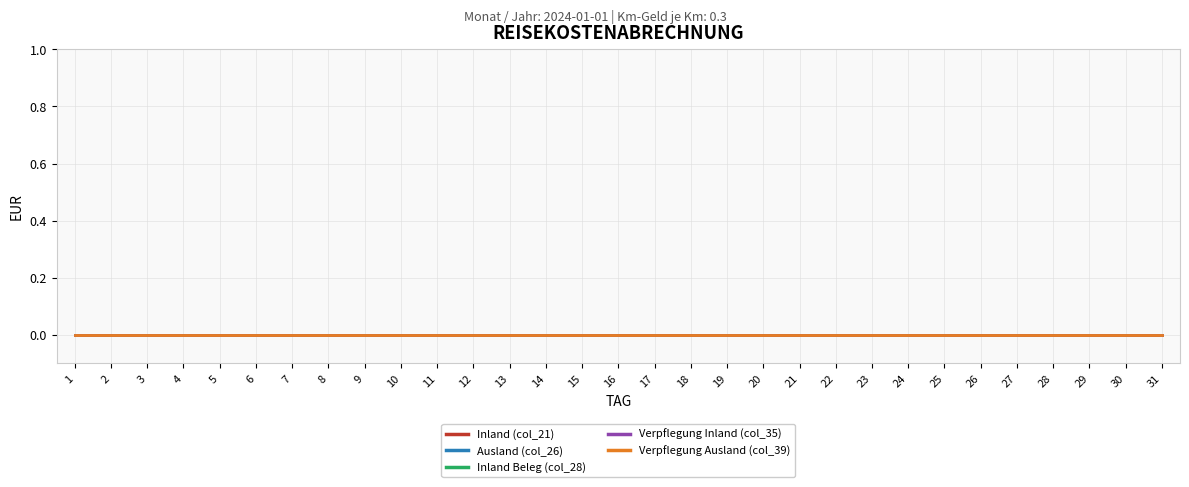

Which label corresponds to the largest value in the chart?

31